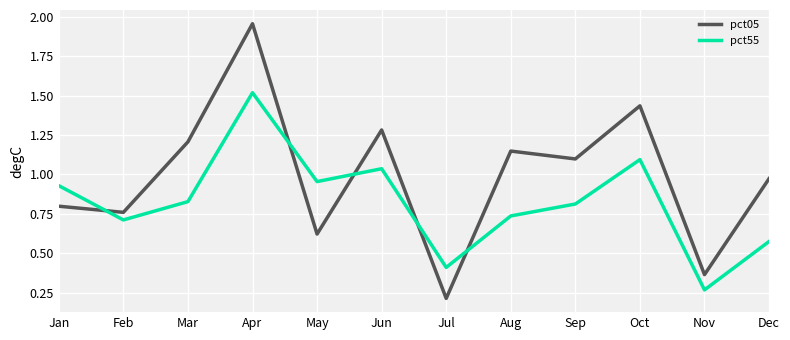

What is the total value across all series at Feb?

1.5